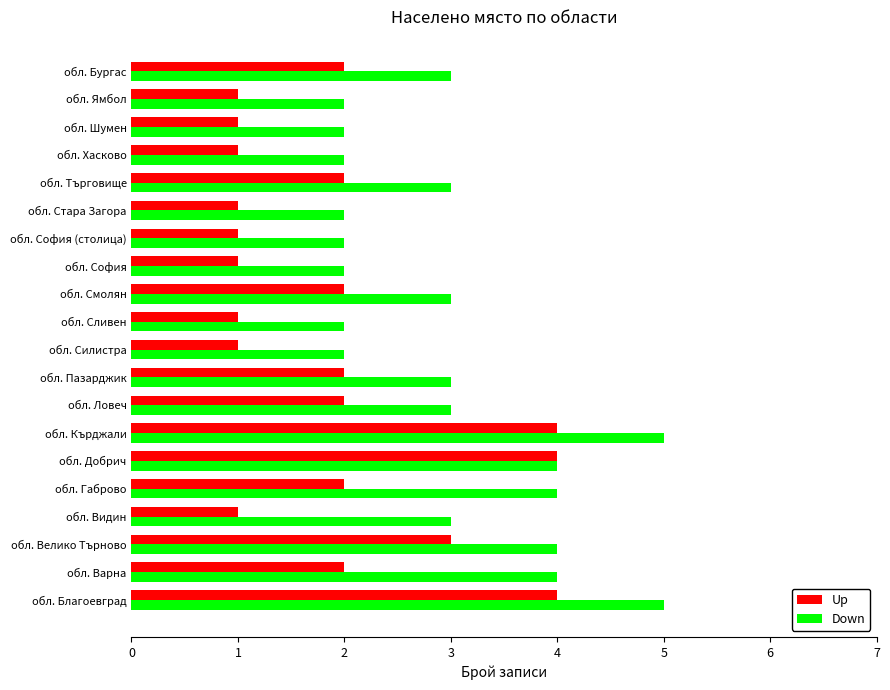

Which series changed the most between обл. Благоевград and обл. Габрово?

Up